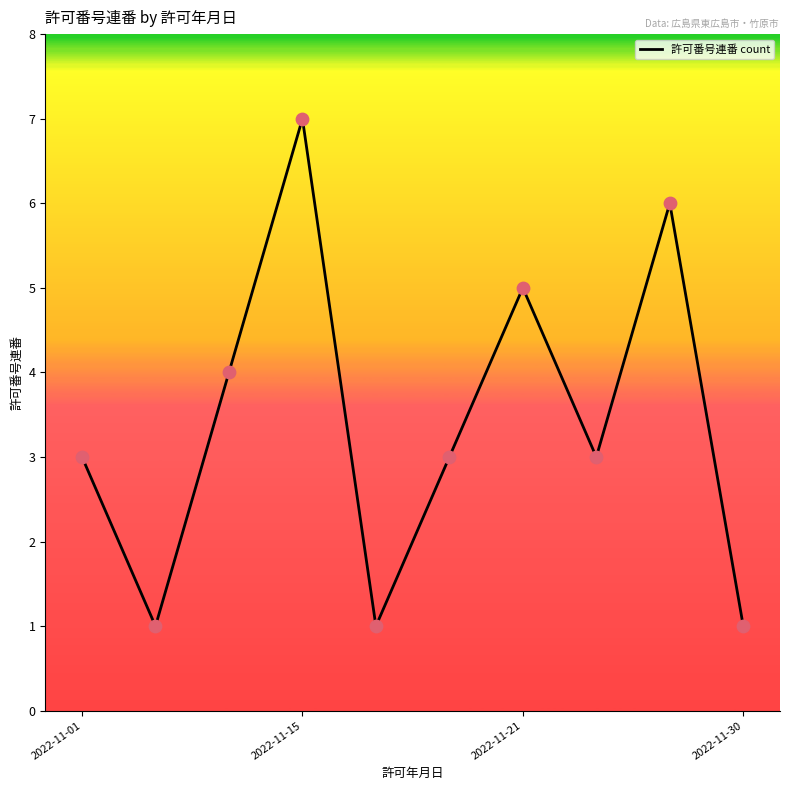

What is the greatest value displayed?

7